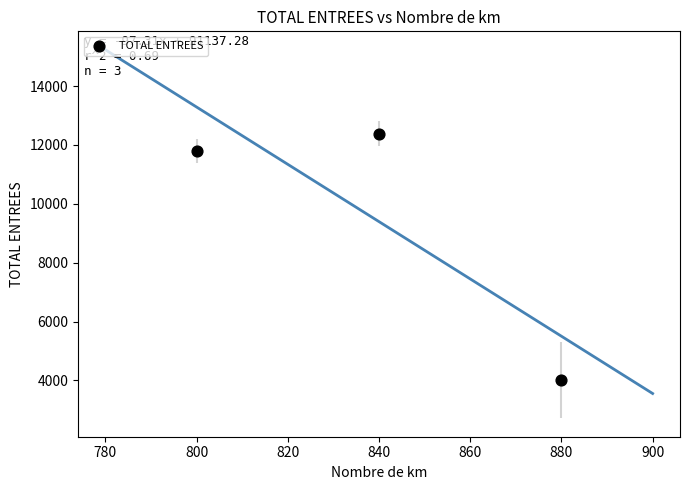

What Y value in the scatter plot is closest to 8197?

11793.0